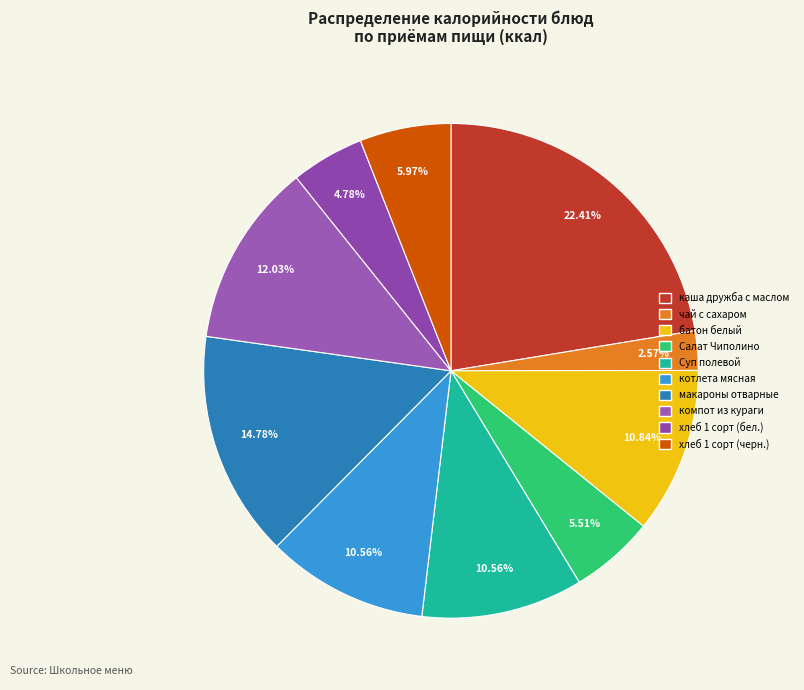

Combined, do котлета мясная and Суп полевой account for over 50%?

No